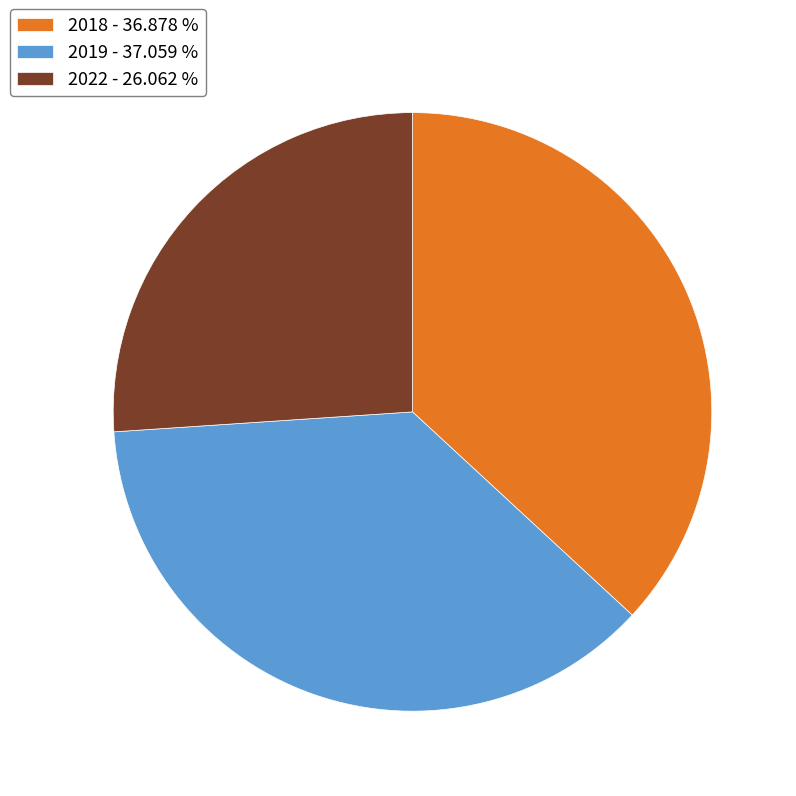

Which category has the smallest portion of the pie?

2022